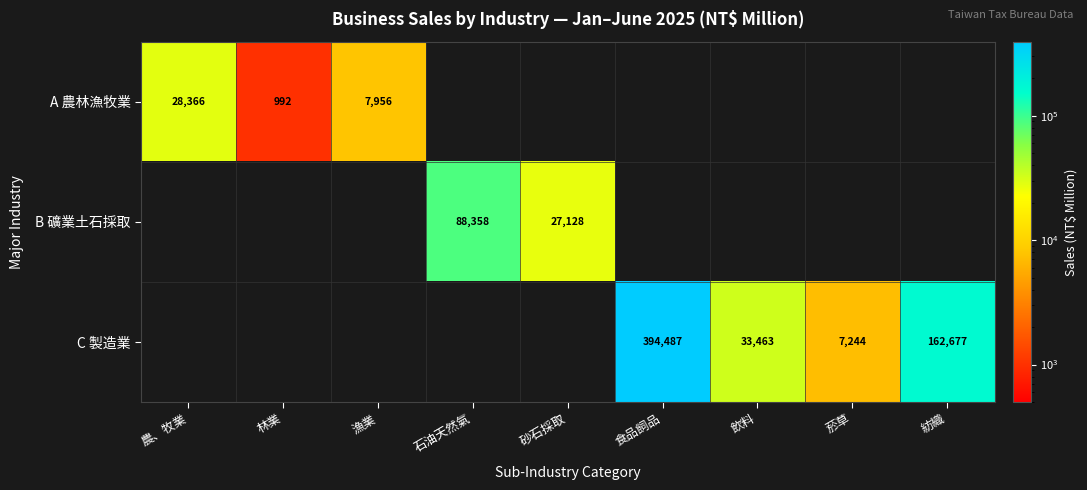

True or false: A 農林漁牧業 has a value of 10765 at 農、牧業.

False